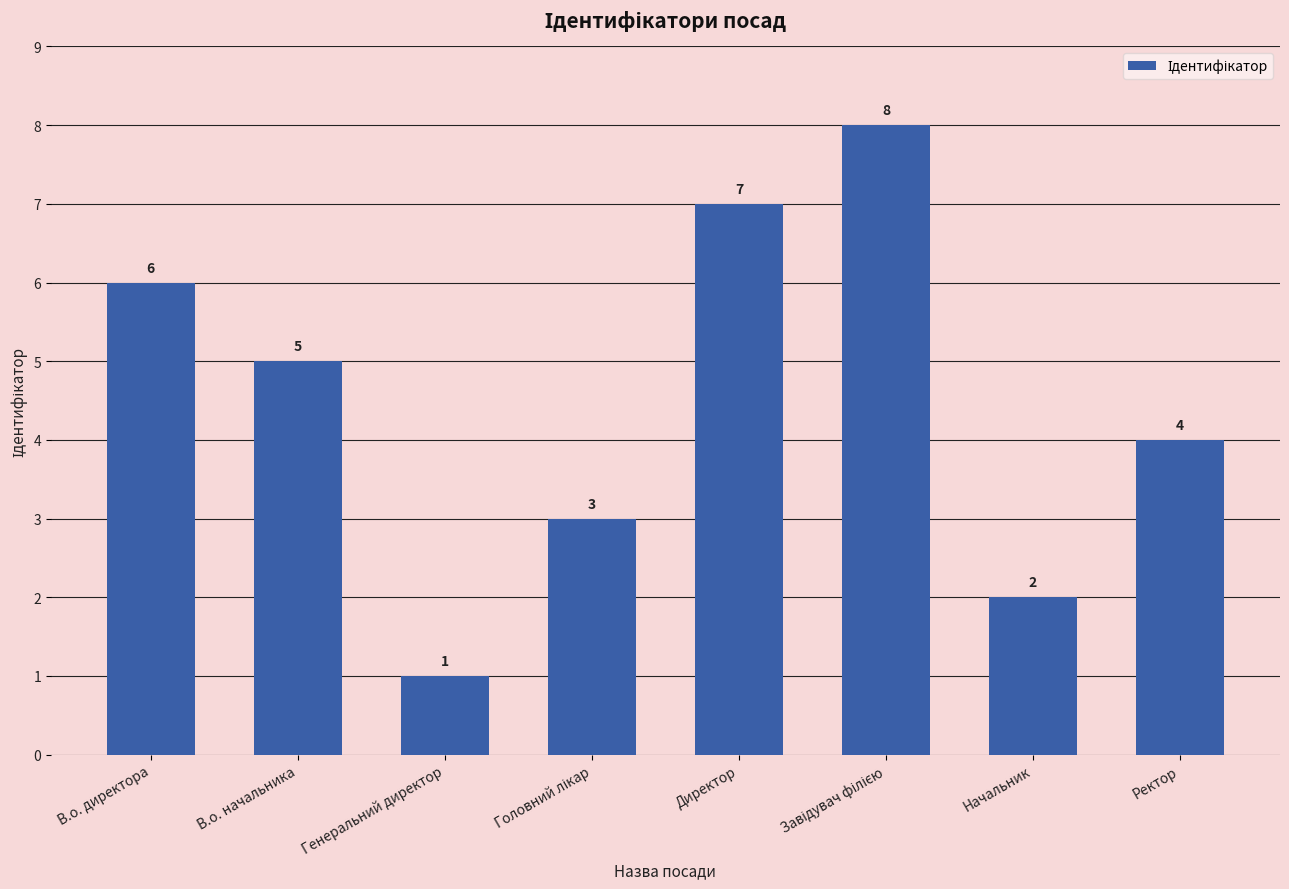

Which has a higher value, Генеральний директор or В.о. начальника?

В.о. начальника